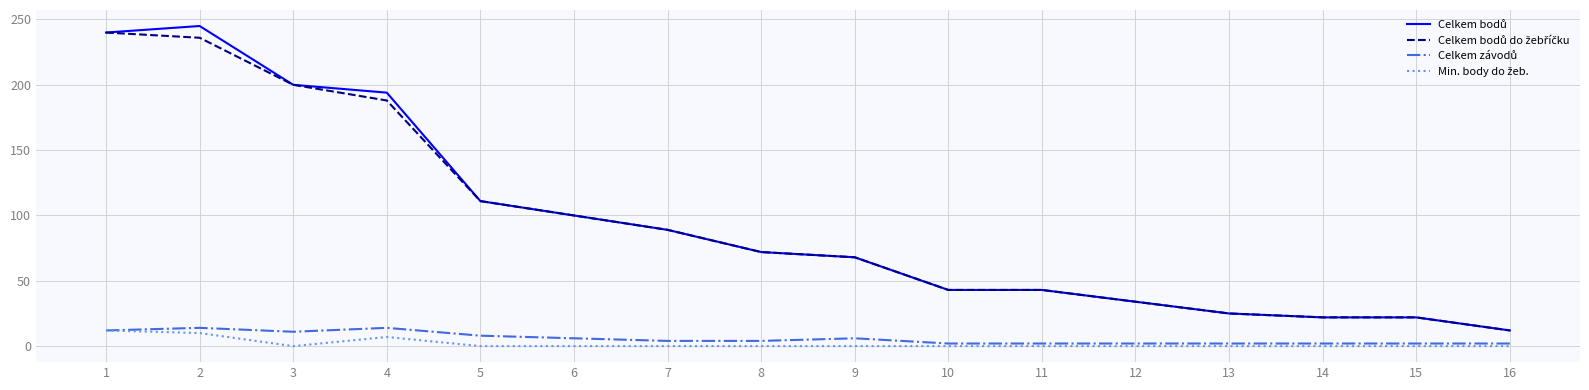

How many lines are shown in the chart?

4